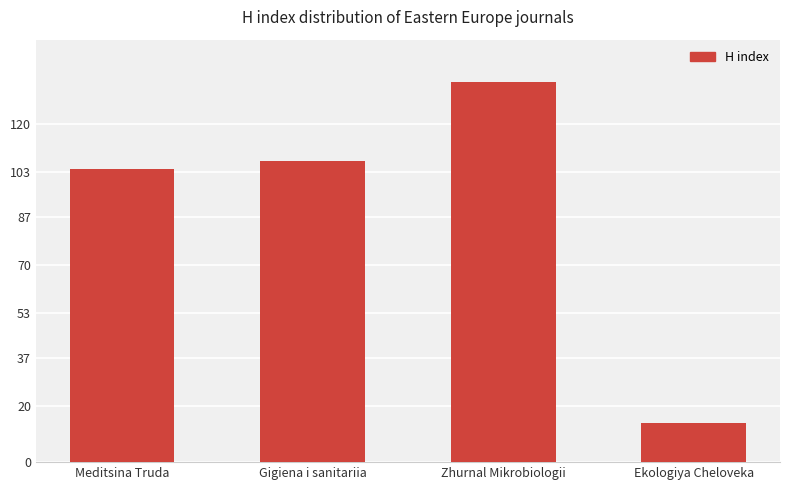

What is the label of the 2nd bar from the left?

Gigiena i sanitariia